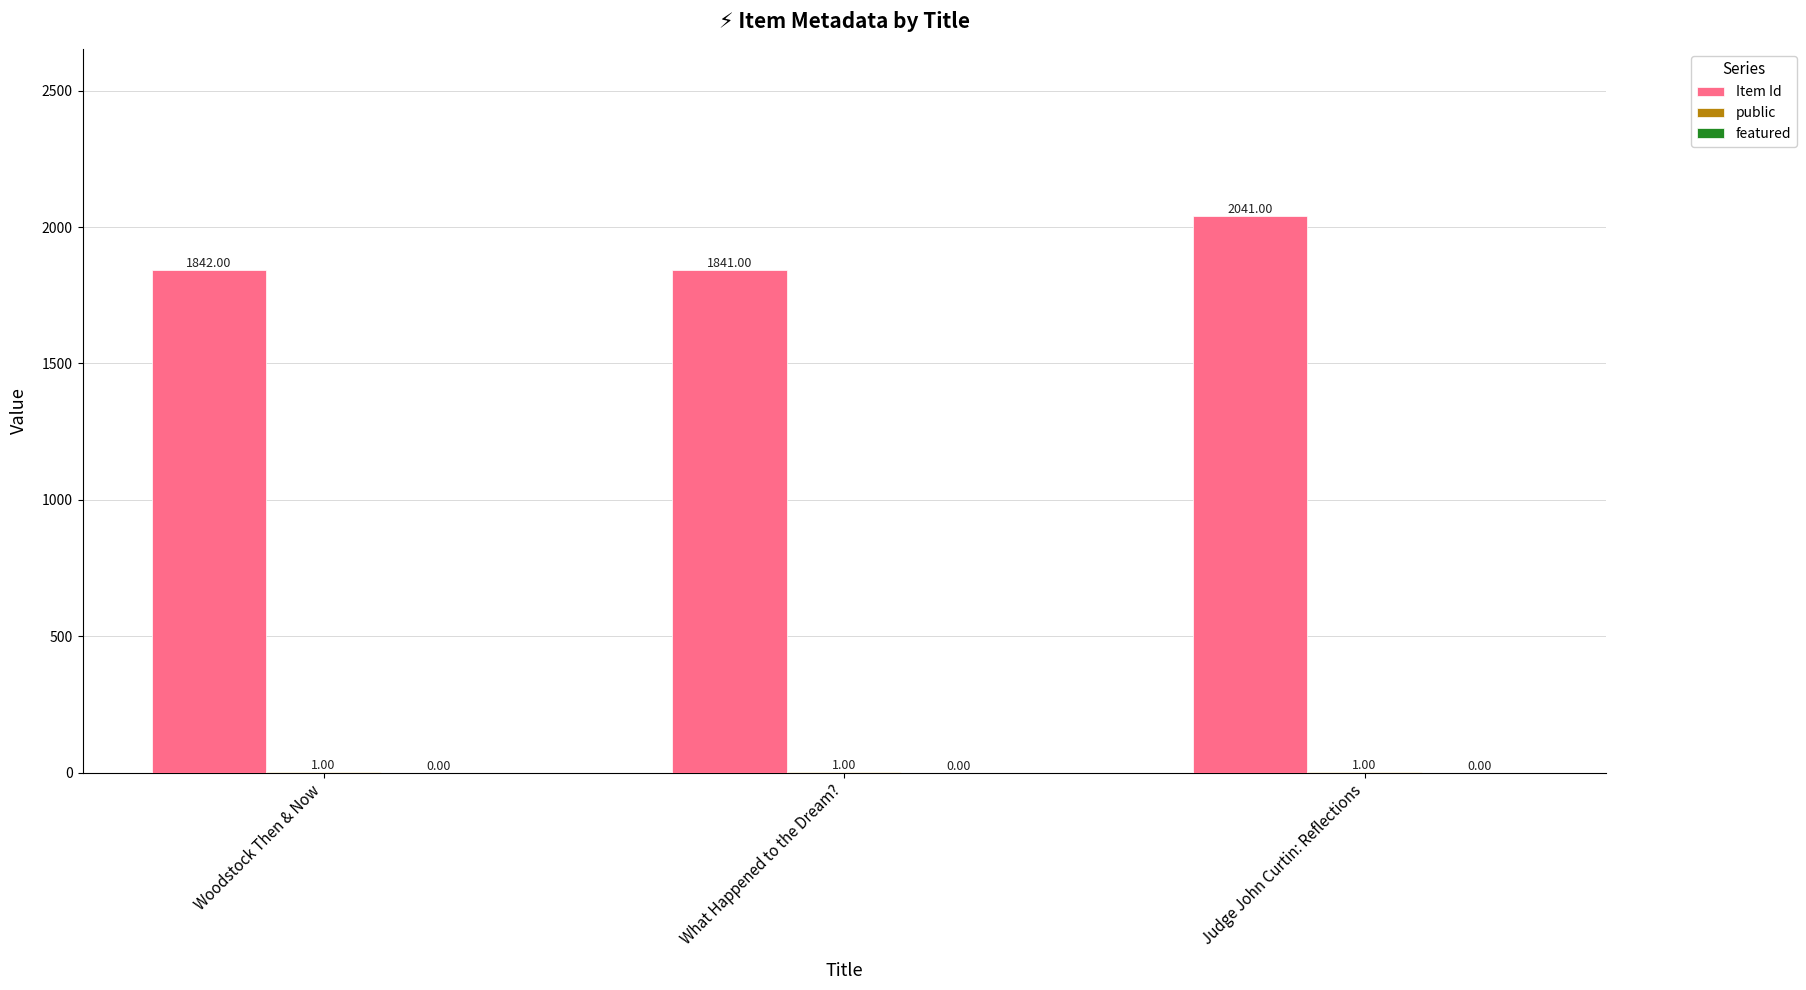

True or false: Item Id has a value of 569 at Woodstock Then & Now.

False